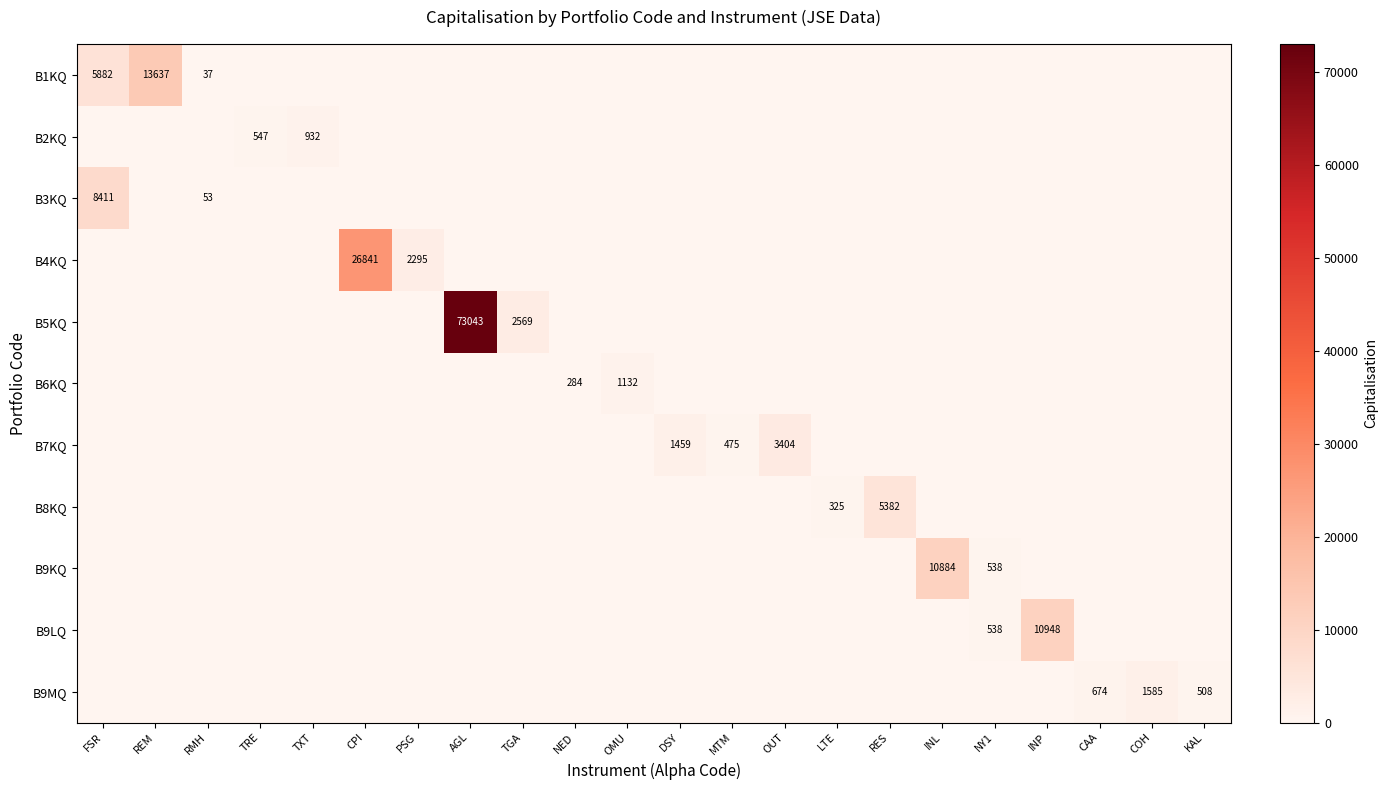

Rank the categories by B5KQ value from lowest to highest.

FSR, REM, RMH, TRE, TXT, CPI, PSG, NED, OMU, DSY, MTM, OUT, LTE, RES, INL, NY1, INP, CAA, COH, KAL, TGA, AGL